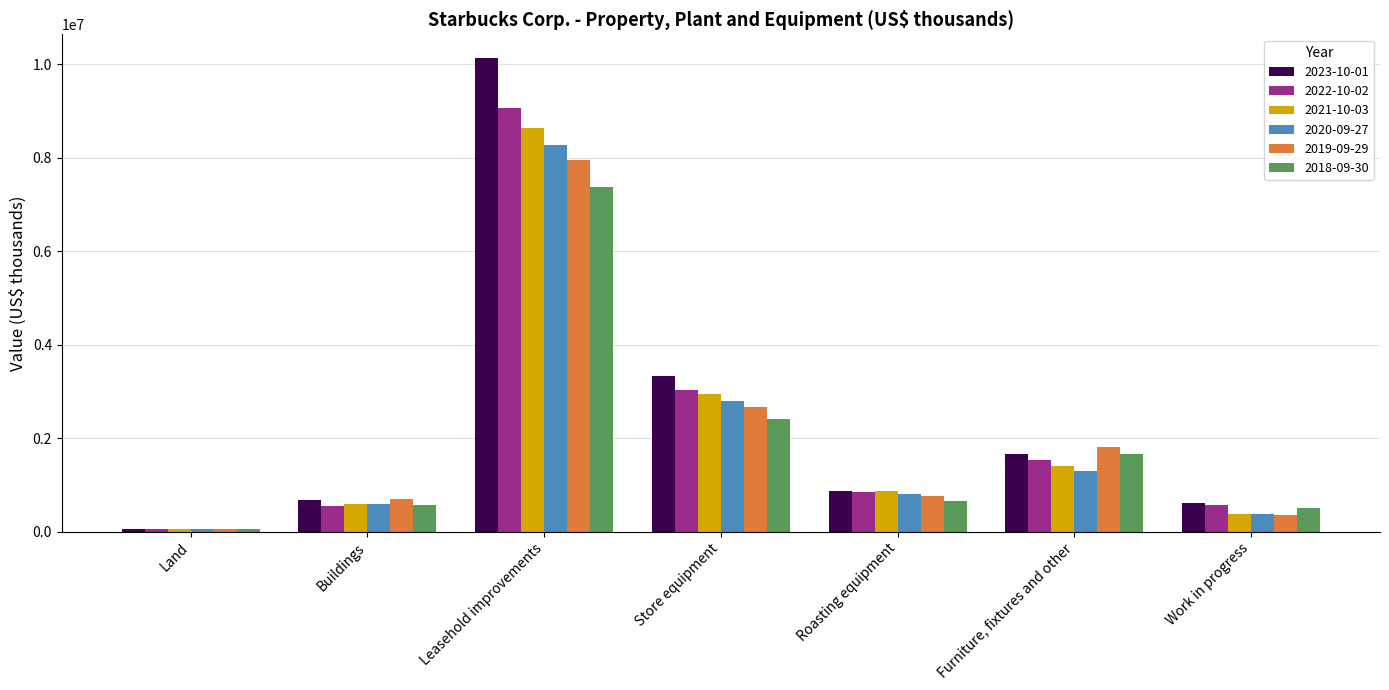

What is the difference between the 2019-09-29 values at Roasting equipment and Buildings?

78100